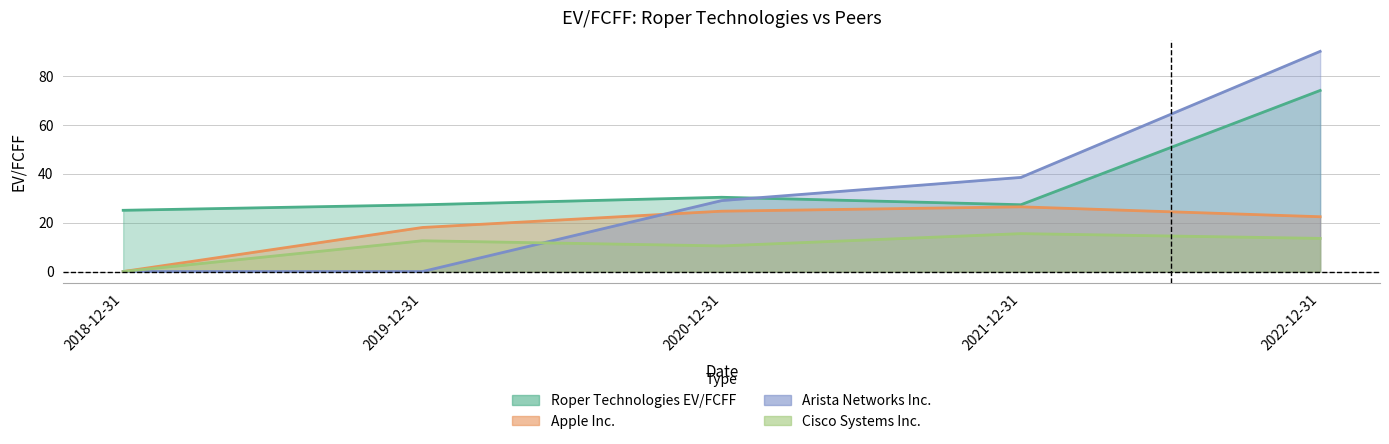

What is the spread (max minus min) of values at 2022-12-31?

76.4